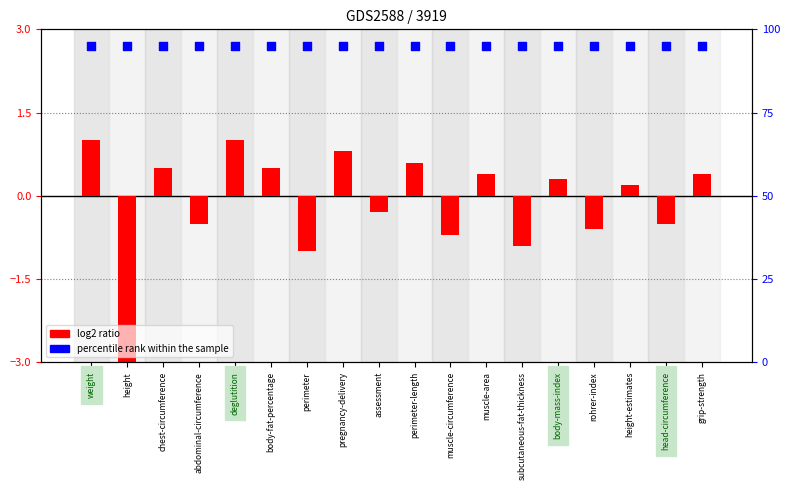

Which series has the largest total across all categories?

percentile rank within the sample